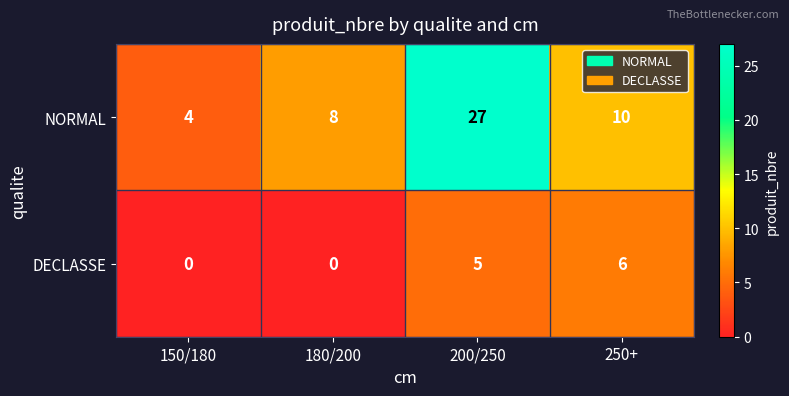

Which series has the largest total across all categories?

NORMAL